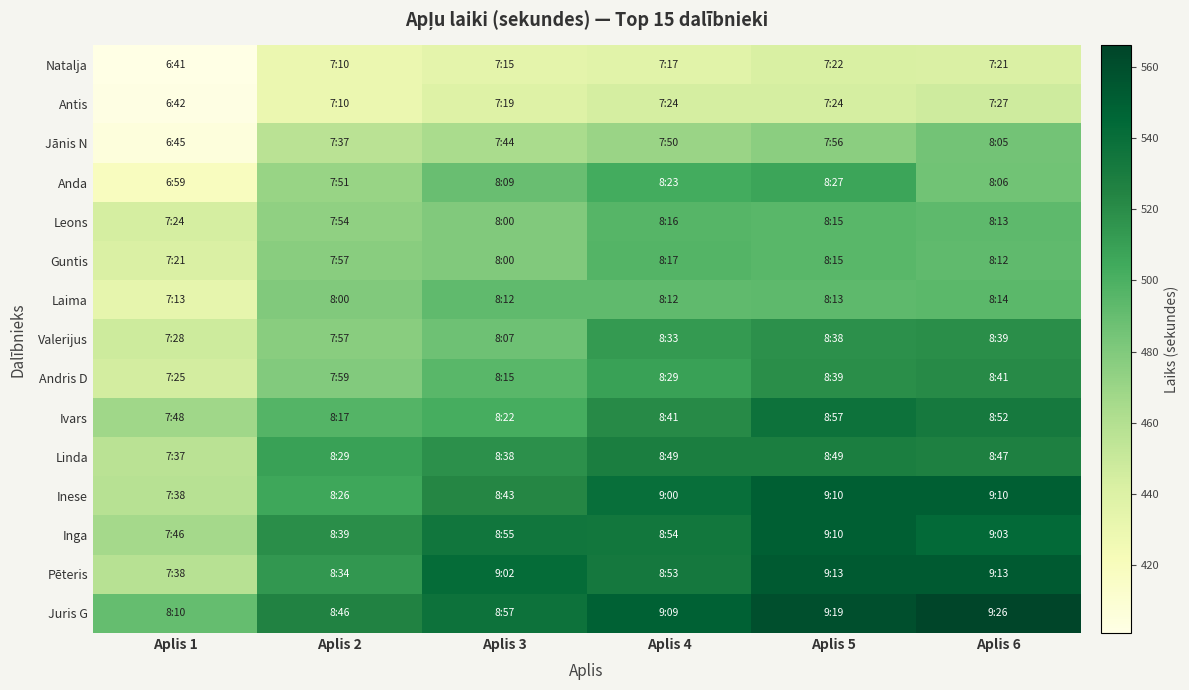

At Aplis 3, list the series in order from smallest to largest.

Natalja, Antis, Jānis N, Leons, Guntis, Valerijus, Anda, Laima, Andris D, Ivars, Linda, Inese, Inga, Juris G, Pēteris